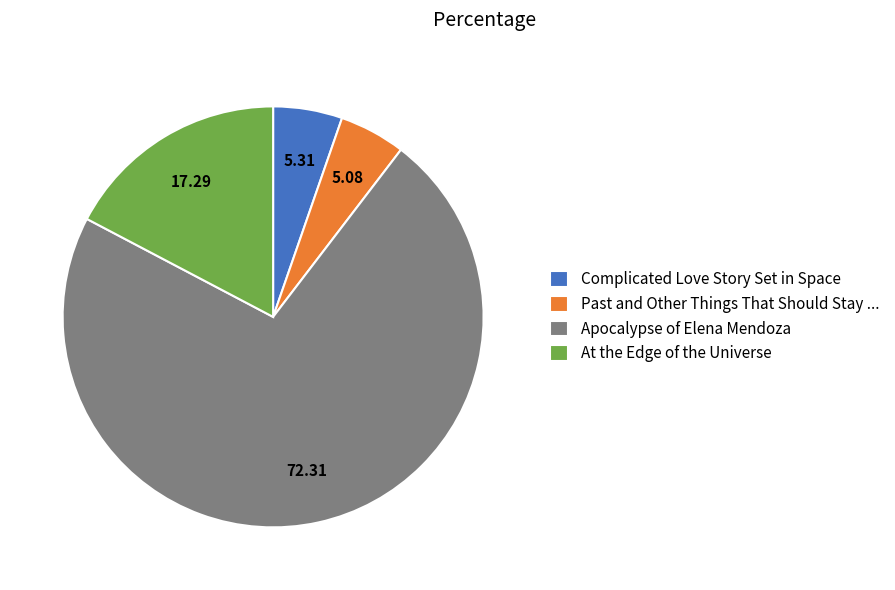

What is the largest slice in the pie chart?

Apocalypse of Elena Mendoza